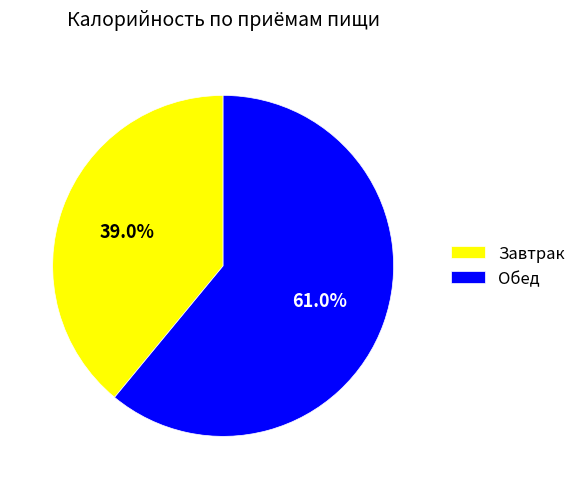

True or false: Завтрак accounts for 39% of the total.

True